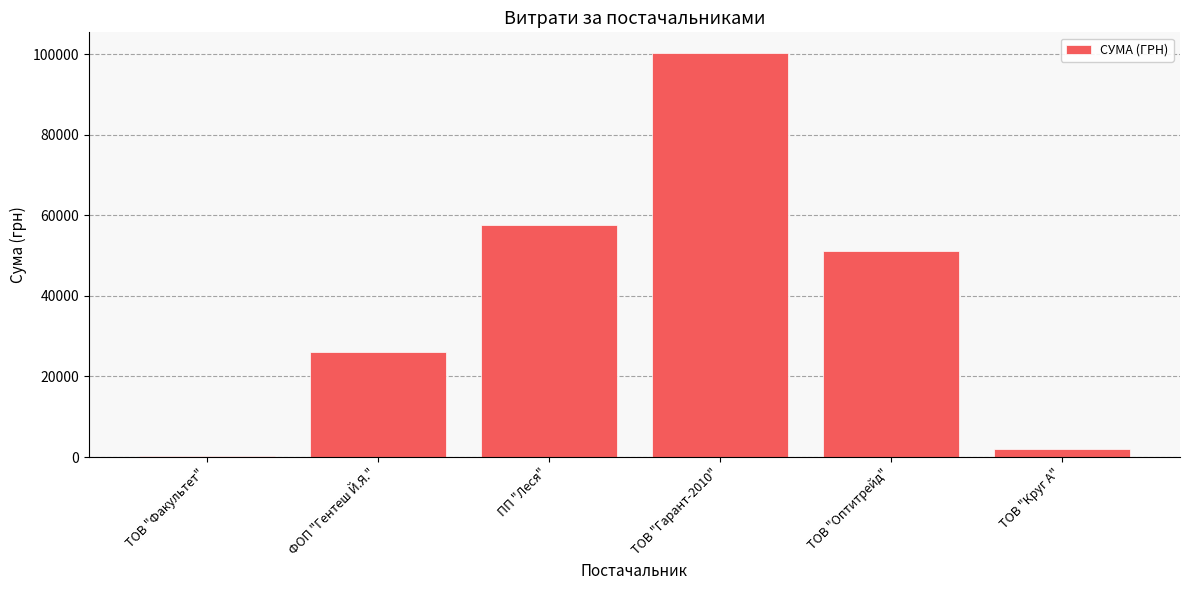

Are the bars grouped side by side (vs. stacked)?

No